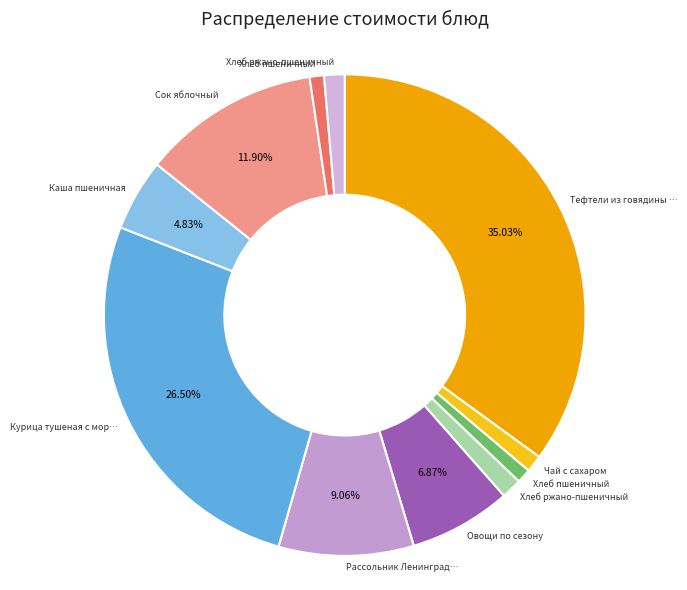

Is there any slice that represents more than half of the pie?

No